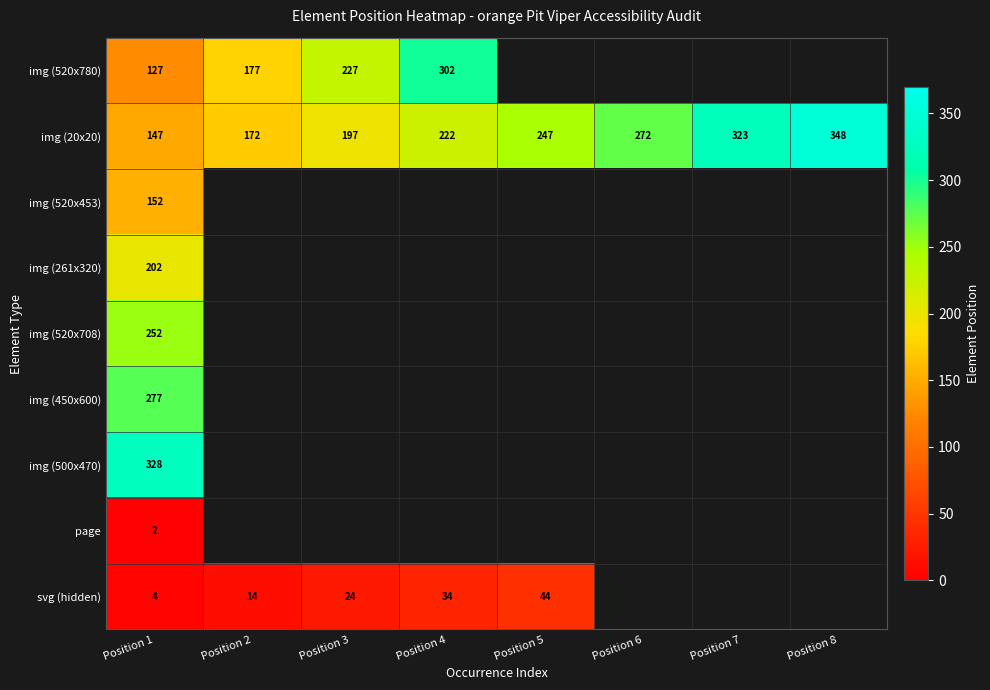

What is the minimum value for img (20x20)?

147